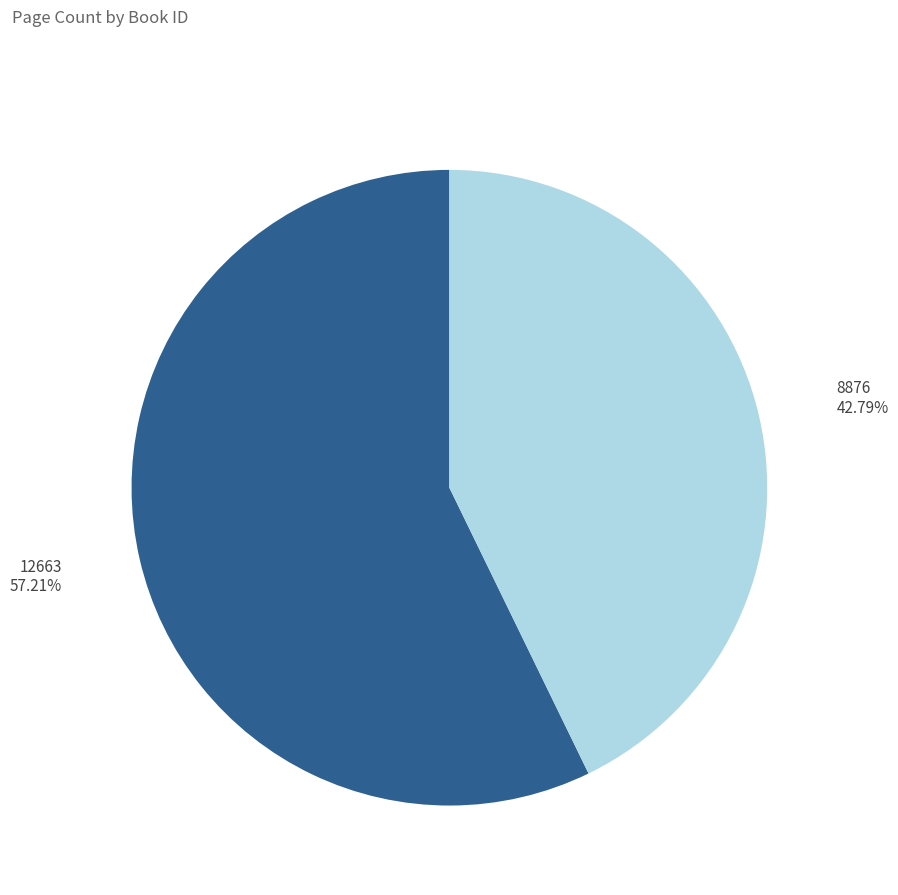

Is it true that 12663 is 71% of the pie?

False